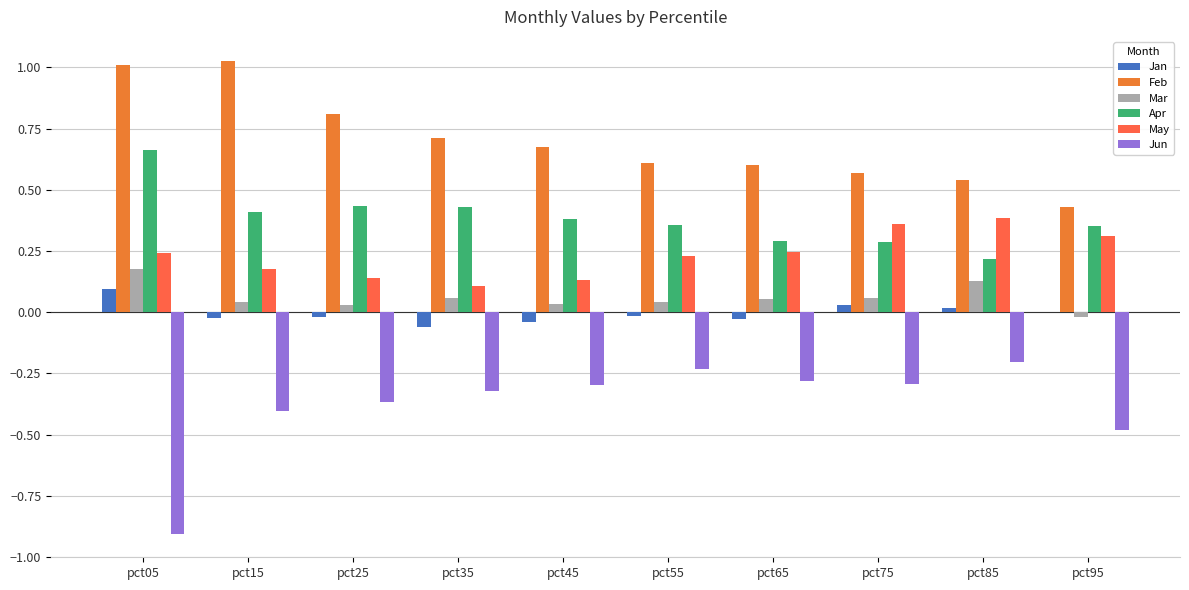

How many series are shown in this chart?

6